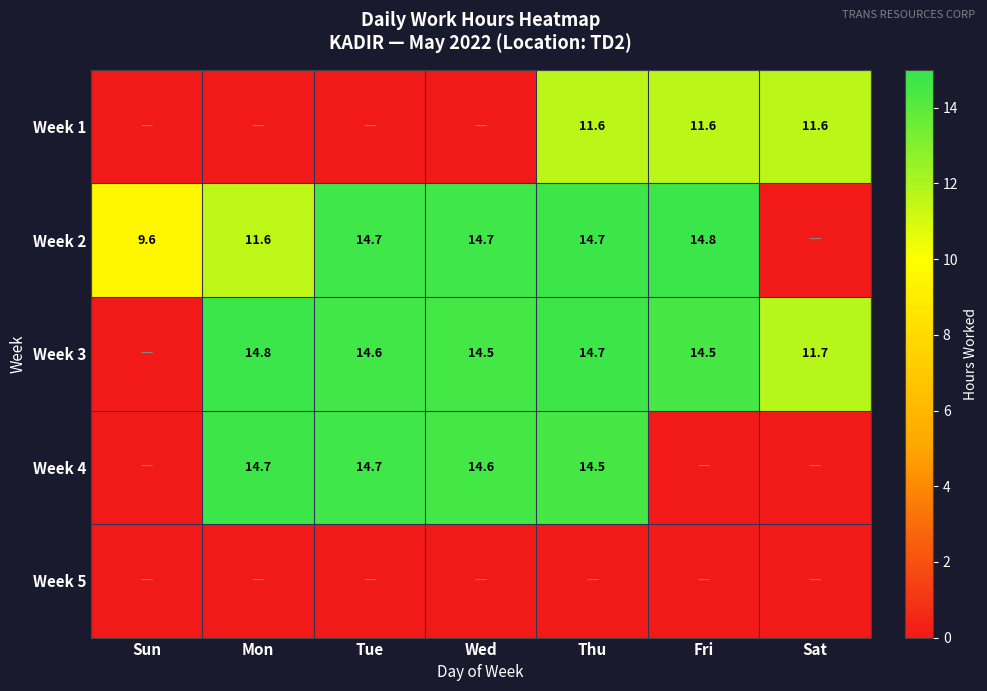

Is it true that Week 3 equals 22.7 at Wed?

False